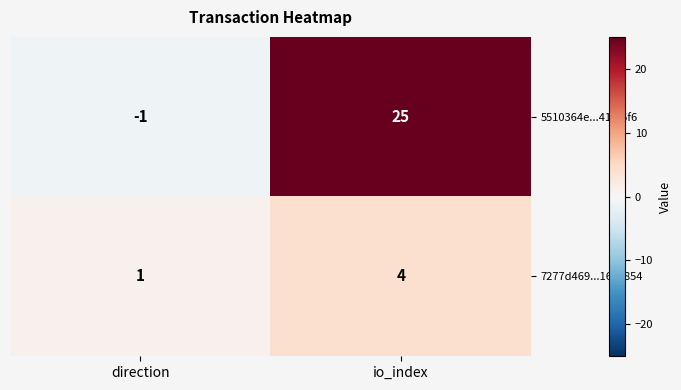

At which label does 7277d469...16c9854 reach its peak?

io_index